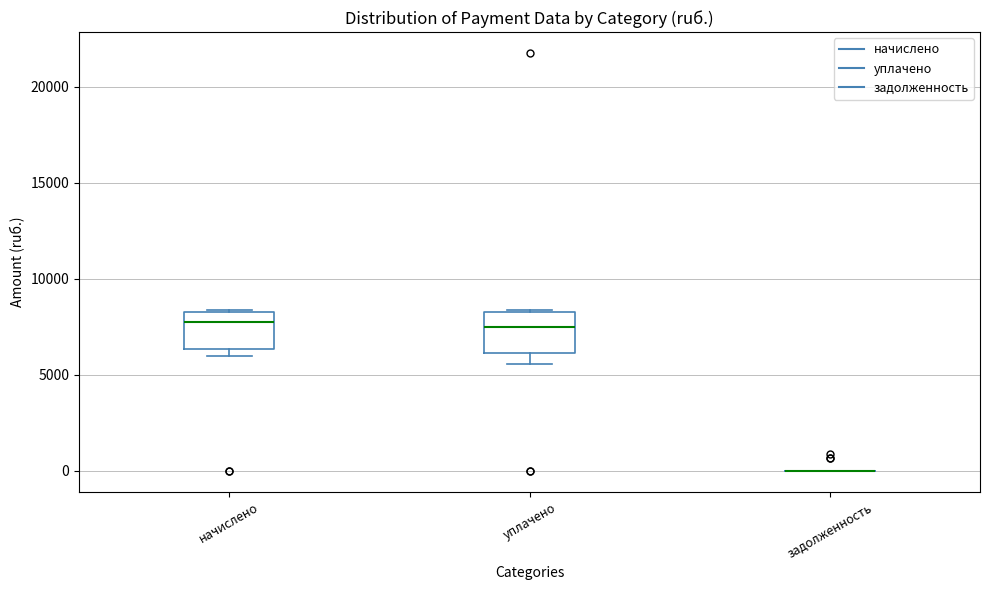

Reading left to right, read every box against the y-axis: the position of its median line, the range the box covers, and the ends of its whiskers. The values are not printed on the chart, so give them approximately, as read against the axis.

начислено: median 8000, box 6500 to 8500, whiskers 6000 to 8500
уплачено: median 7500, box 6000 to 8500, whiskers 5500 to 8500
задолженность: box collapsed to a line at 0, whiskers 0 to 0